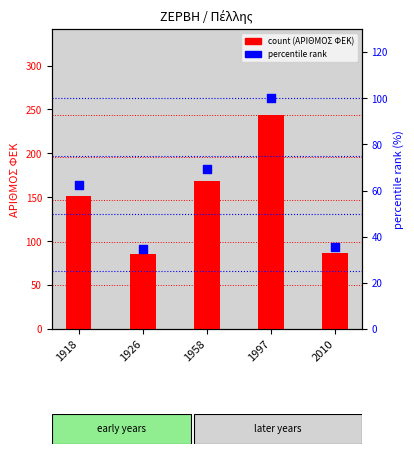

Which series contains the highest Y value?

ΑΡΙΘΜΟΣ ΦΕΚ